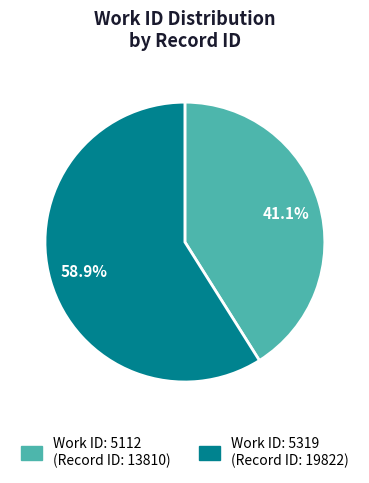

Is there a majority slice in this chart?

Yes